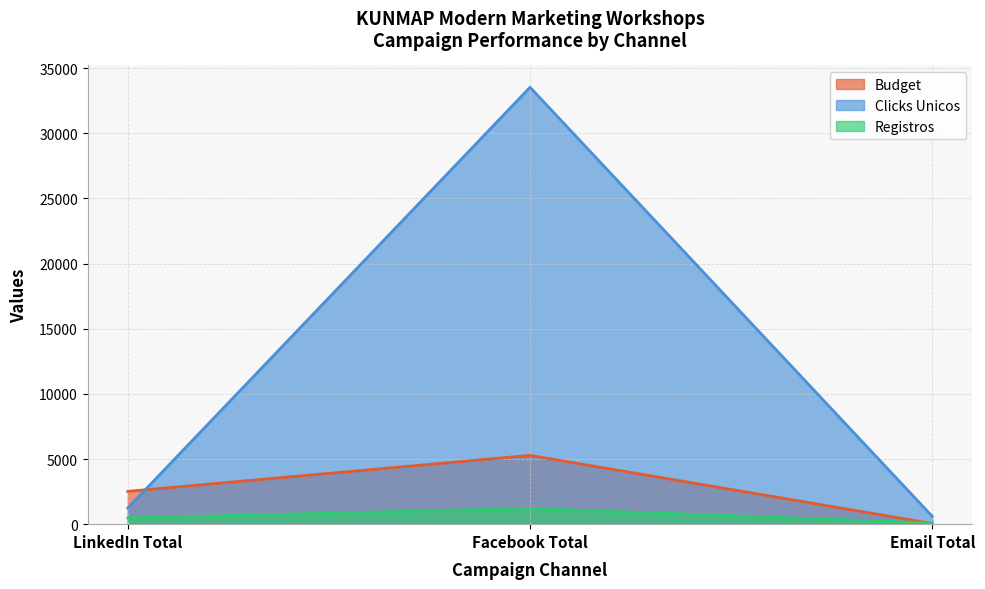

What is the minimum value for Budget?

50.0